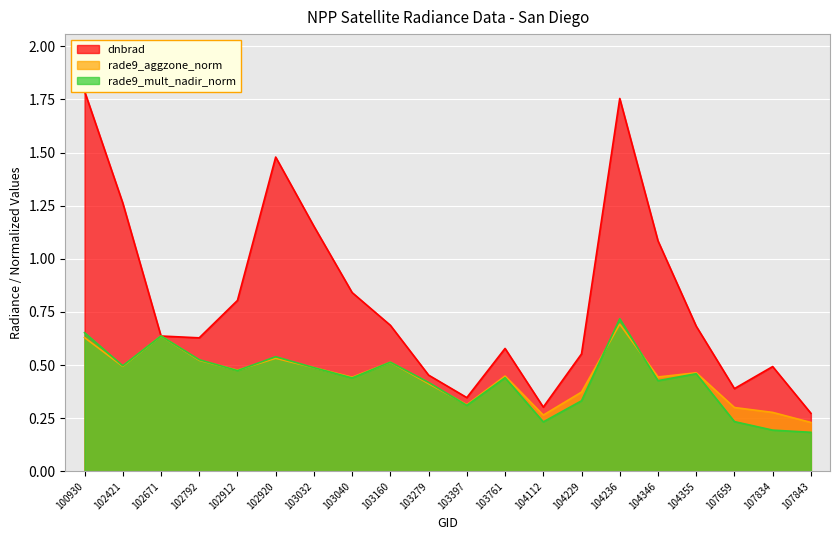

How many categories are shown in the chart?

20